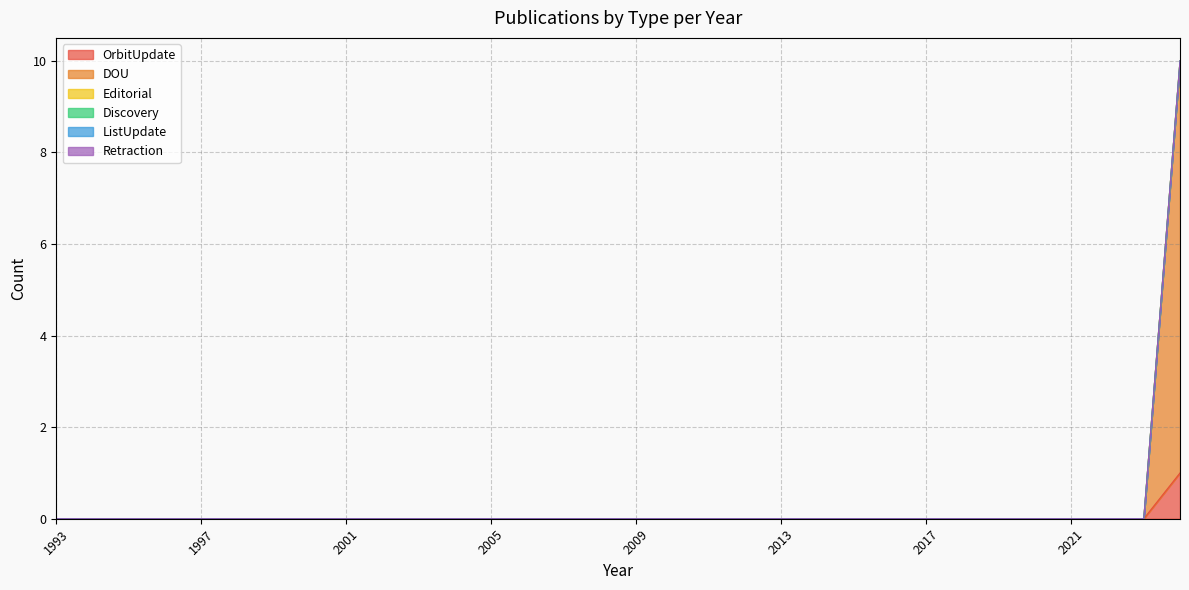

At 2015, list the series in order from largest to smallest.

OrbitUpdate, DOU, Editorial, Discovery, ListUpdate, Retraction